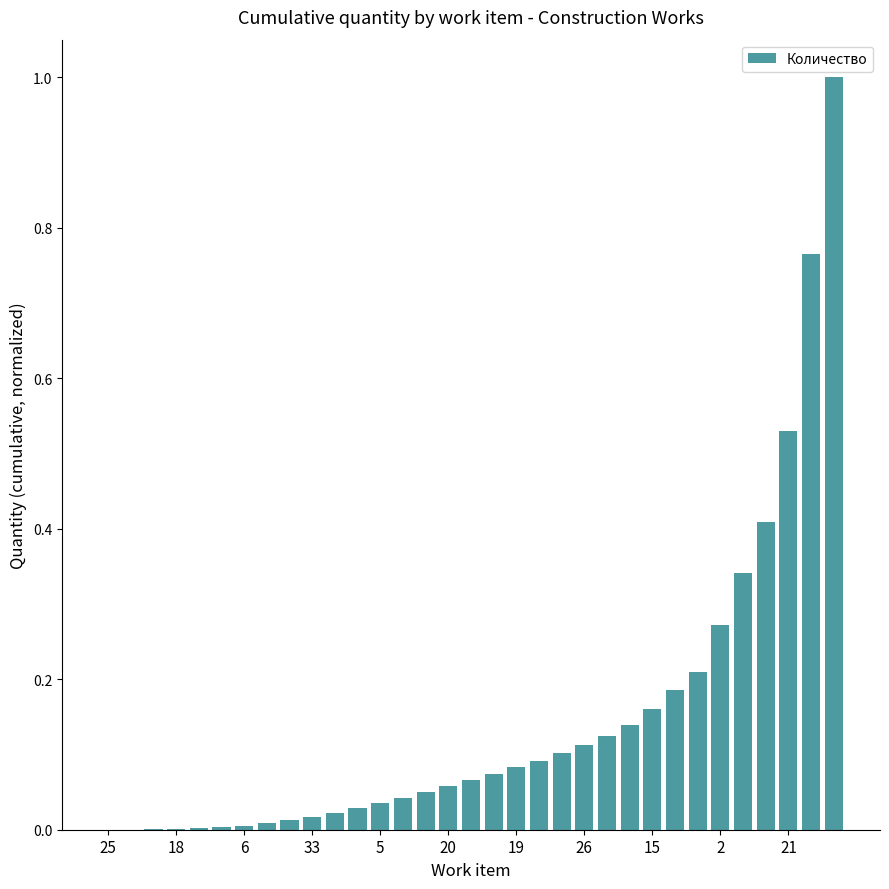

What is the sum of all values?

5.0